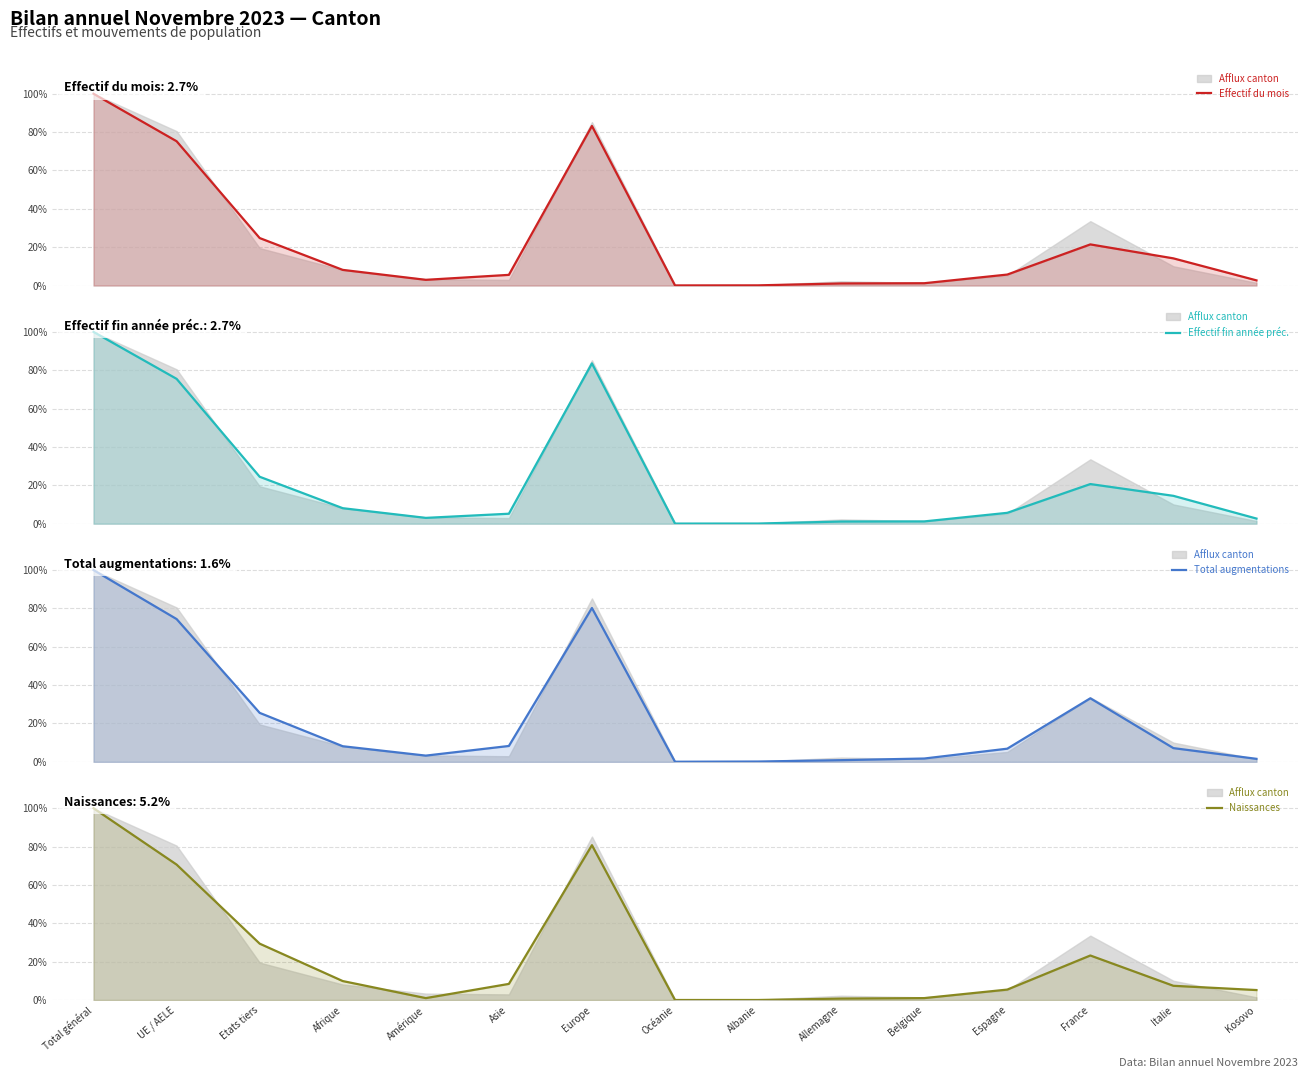

True or false: Effectif fin année préc. and Total augmentations cross at least once.

False